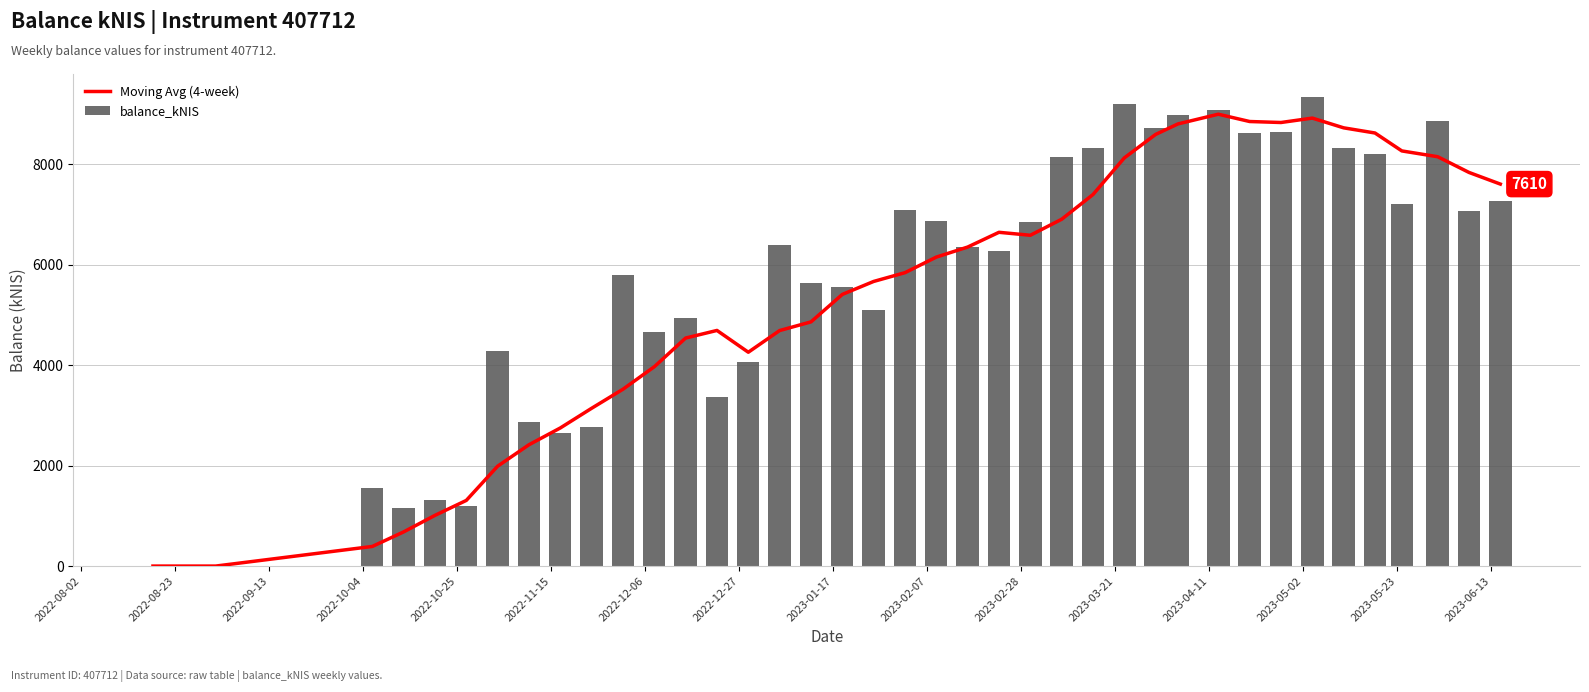

Reading right to left, extract all data points from this chart.

Moving Avg (4-week): 7610.0	7841.9	8155.2	8270.5	8627.6	8730.4	8924.4	8836.6	8856.3	9001.7	8808.8	8599.4	8131.5	7401.2	6909.0	6590.2	6649.3	6355.3	6155.4	5845.0	5670.2	5411.7	4864.8	4692.3	4260.2	4694.3	4542.7	3971.1	3523.3	3143.7	2751.5	2417.3	1989.8	1308.2	1010.2	680.9	391.0	0.2	0.2	0.2
balance_kNIS: 7282.1	7066.6	8874.9	7216.3	8209.9	8319.7	9336.1	8644.8	8621.3	9095.4	8985.1	8723.4	9203.1	8323.6	8147.5	6852.1	6281.6	6354.6	6872.4	7088.4	5105.9	5555.0	5630.5	6389.4	4071.7	3367.4	4940.6	4660.9	5808.3	2761.0	2654.3	2869.5	4290.2	1191.9	1317.8	1159.5	1563.6	0.0	0.3	0.2